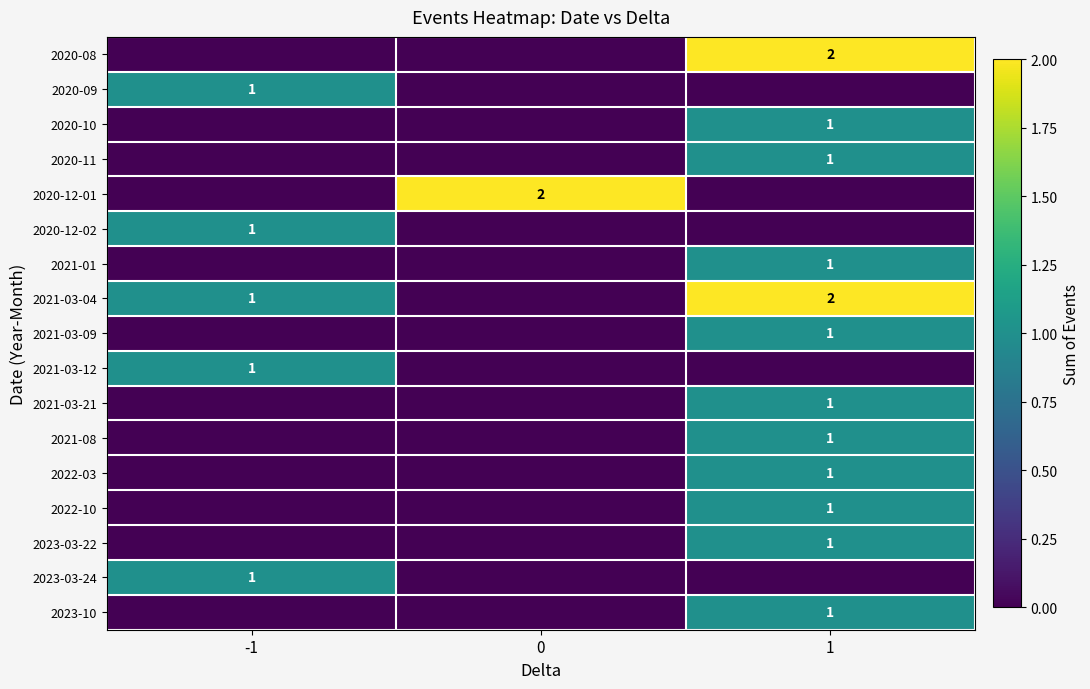

The 2020-08 series shows 2 at 1. True or false?

True